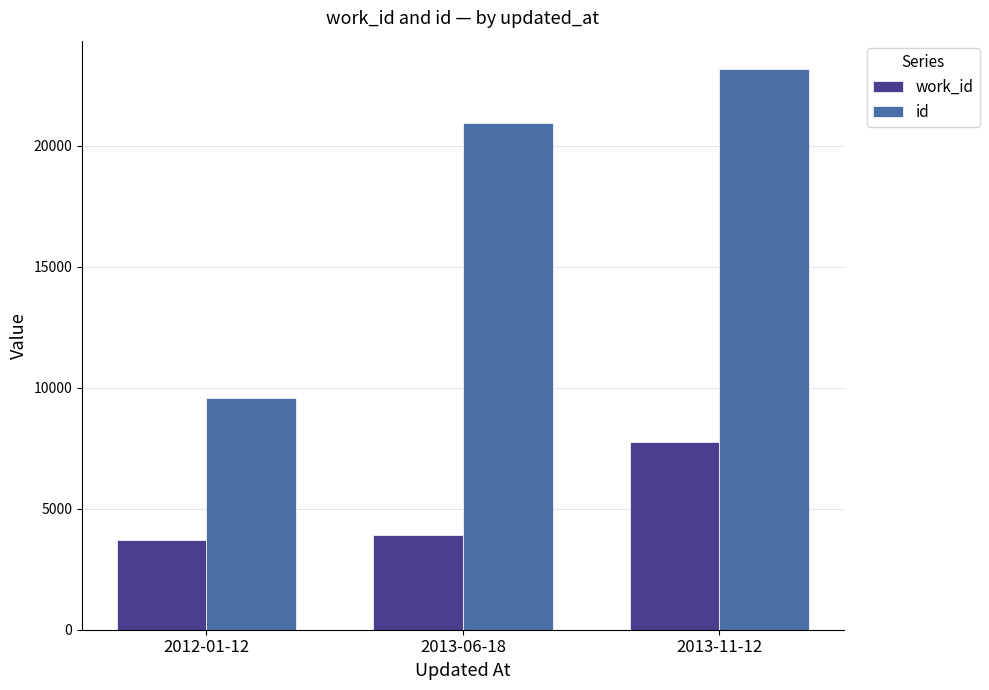

What is the minimum value for id?

9557